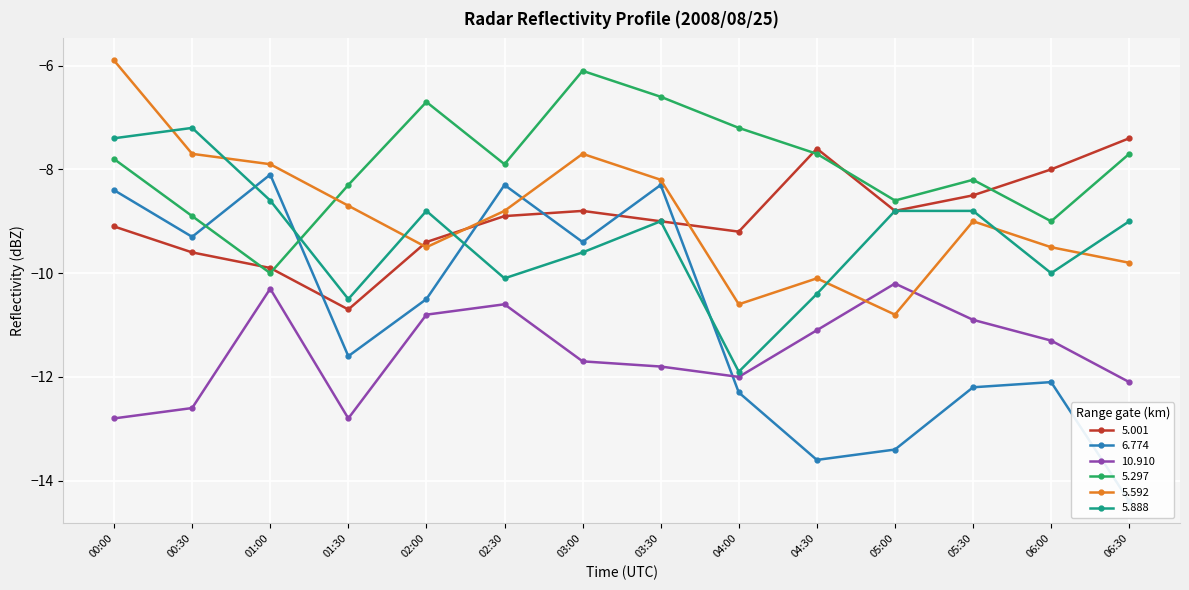

The value of 5.297 at 06:30 is -7.7. True or false?

True